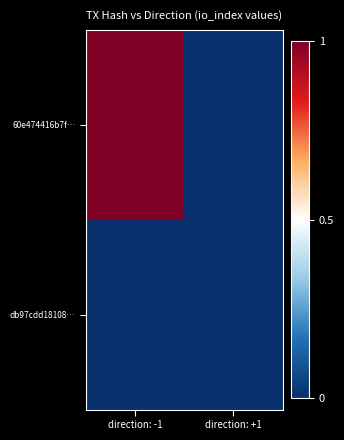

Reading left to right, what are all the values shown in this chart?

60e474416b7f…: direction: -1=1	direction: +1=0
db97cdd18108…: direction: -1=0	direction: +1=0